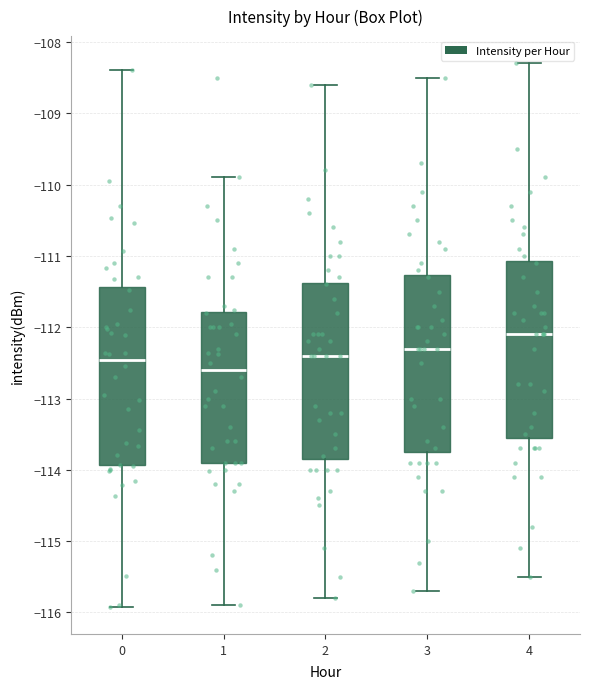

Reading left to right, read every box against the y-axis: the position of its median line, the range the box covers, and the ends of its whiskers. The values are not printed on the chart, so give them approximately, as read against the axis.

0: median -112.5, box -113.9 to -111.4, whiskers -115.9 to -108.4
1: median -112.6, box -113.9 to -111.8, whiskers -115.9 to -109.9
2: median -112.4, box -113.8 to -111.4, whiskers -115.8 to -108.6
3: median -112.3, box -113.7 to -111.3, whiskers -115.7 to -108.5
4: median -112.1, box -113.5 to -111.1, whiskers -115.5 to -108.3